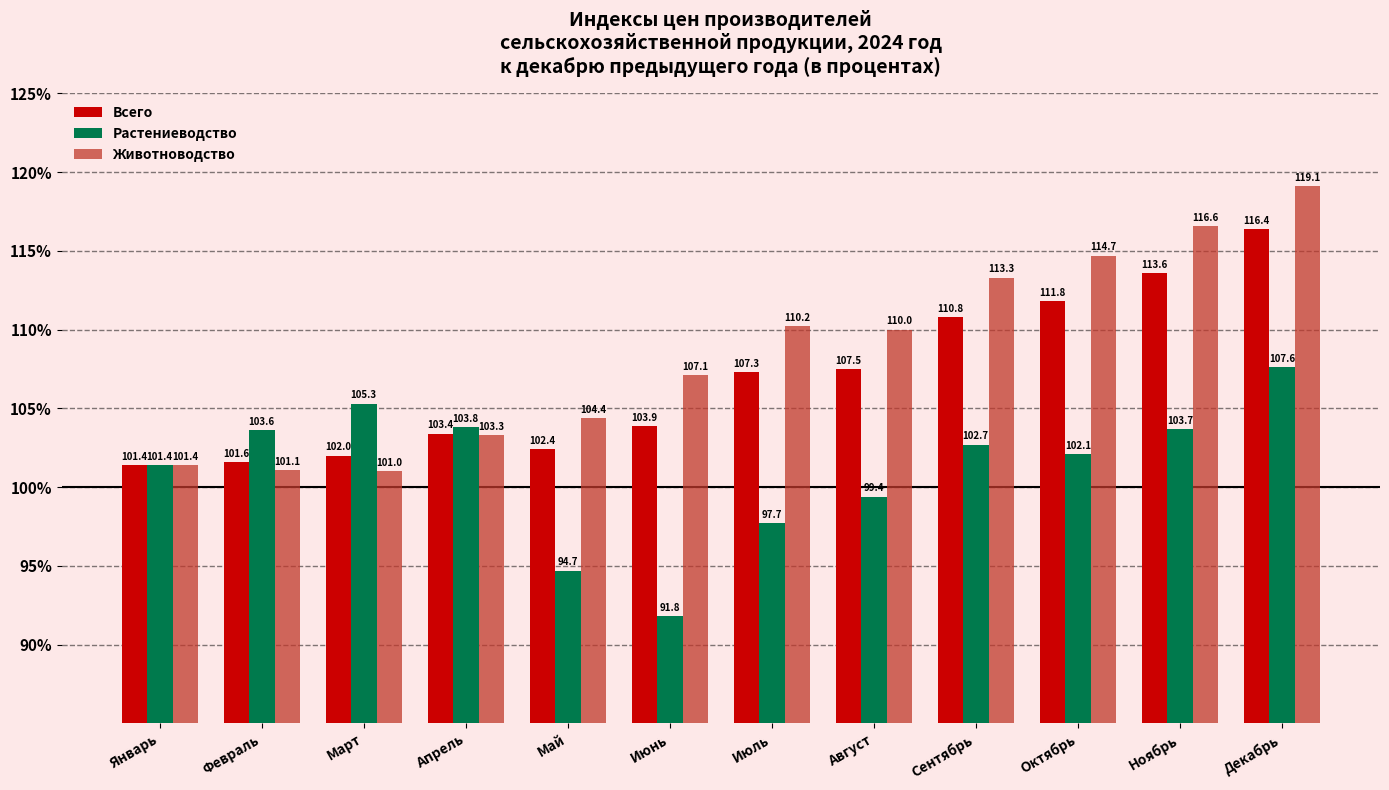

Rank the series by their maximum value, from lowest to highest.

Растениеводство, Всего, Животноводство